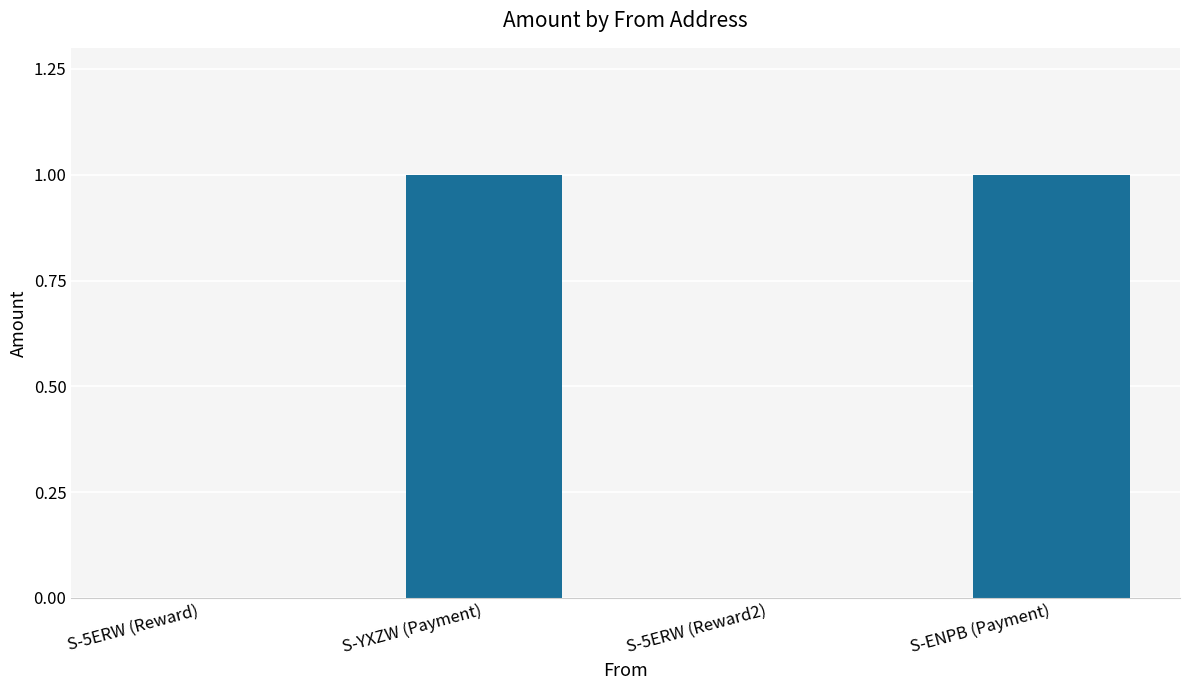

How many values are between 0 and 1?

4